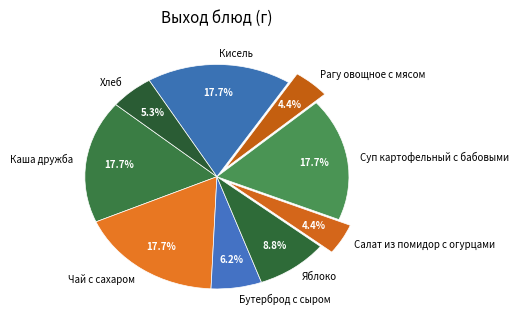

To the nearest percent, what is the average slice percentage?

11%